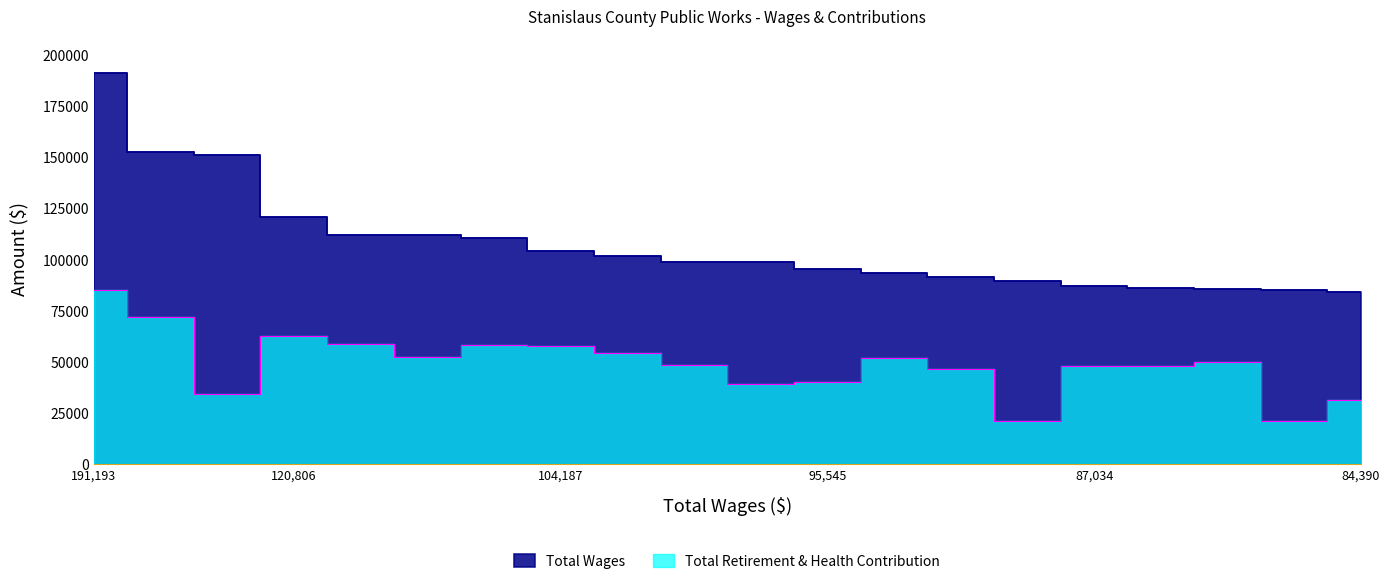

What is the total value across all series at 93546?

145467